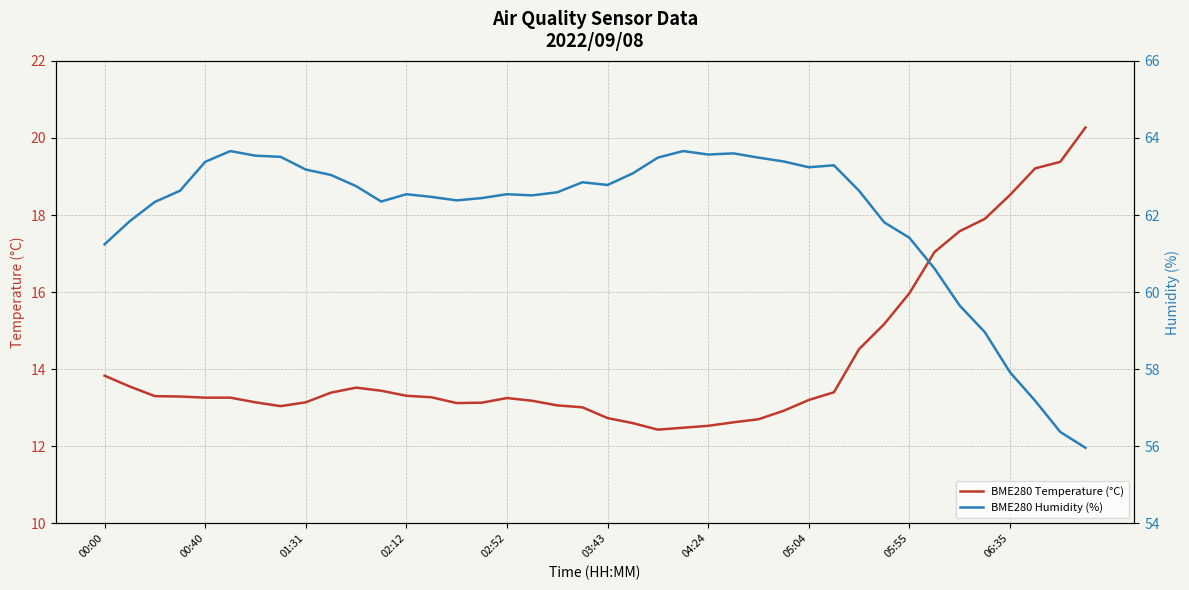

True or false: BME280 Humidity (%) has more than 0 interior local peaks.

True